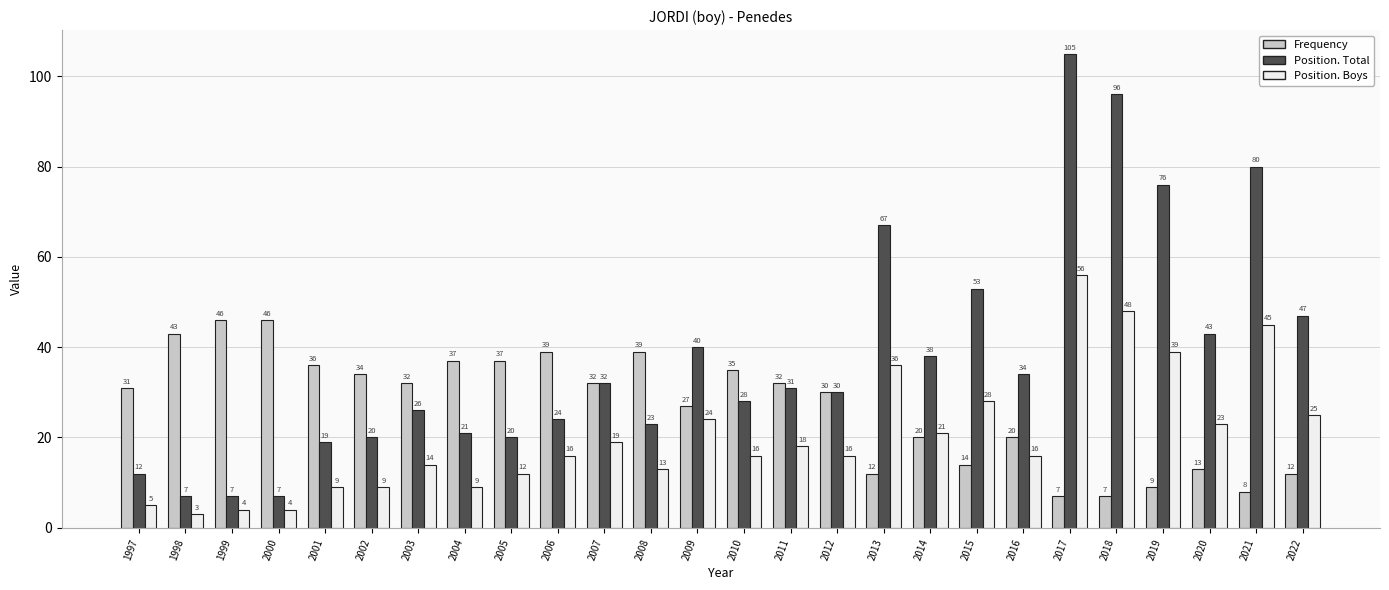

What is the difference between the Frequency values at 2001 and 2017?

29